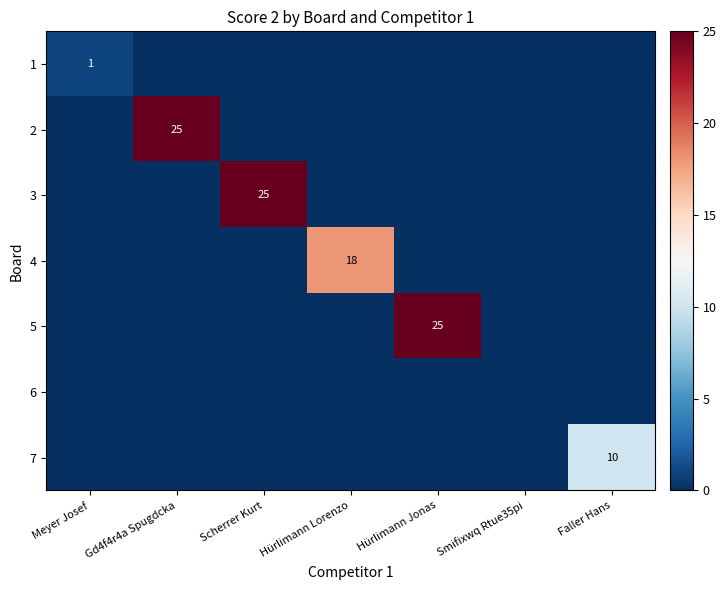

At how many categories does at least one series exceed 14?

4